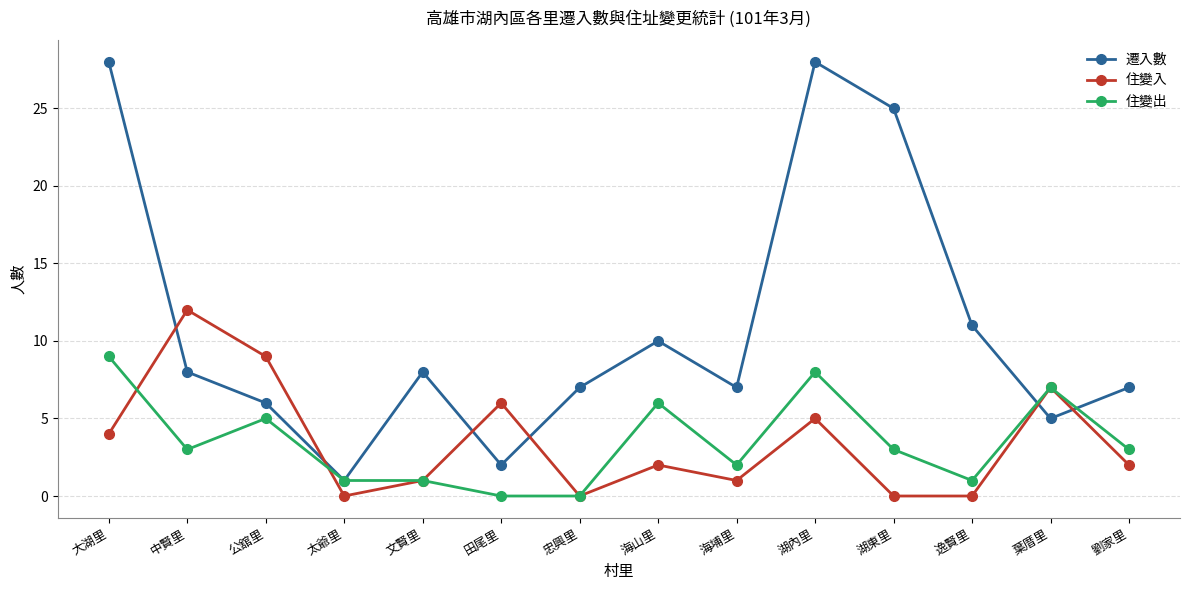

Rank the series by their maximum value, from highest to lowest.

遷入數, 住變入, 住變出